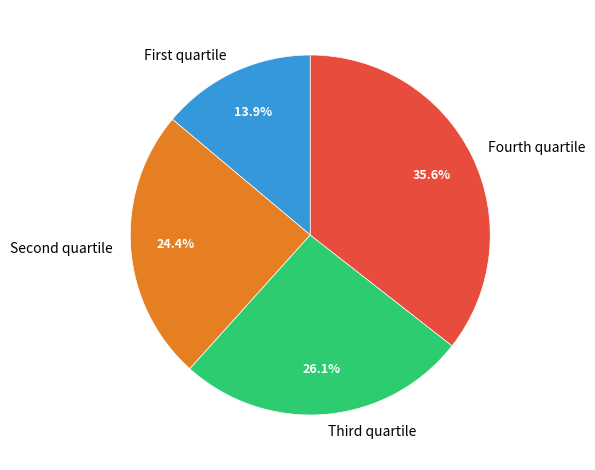

What is the largest slice in the pie chart?

Fourth quartile